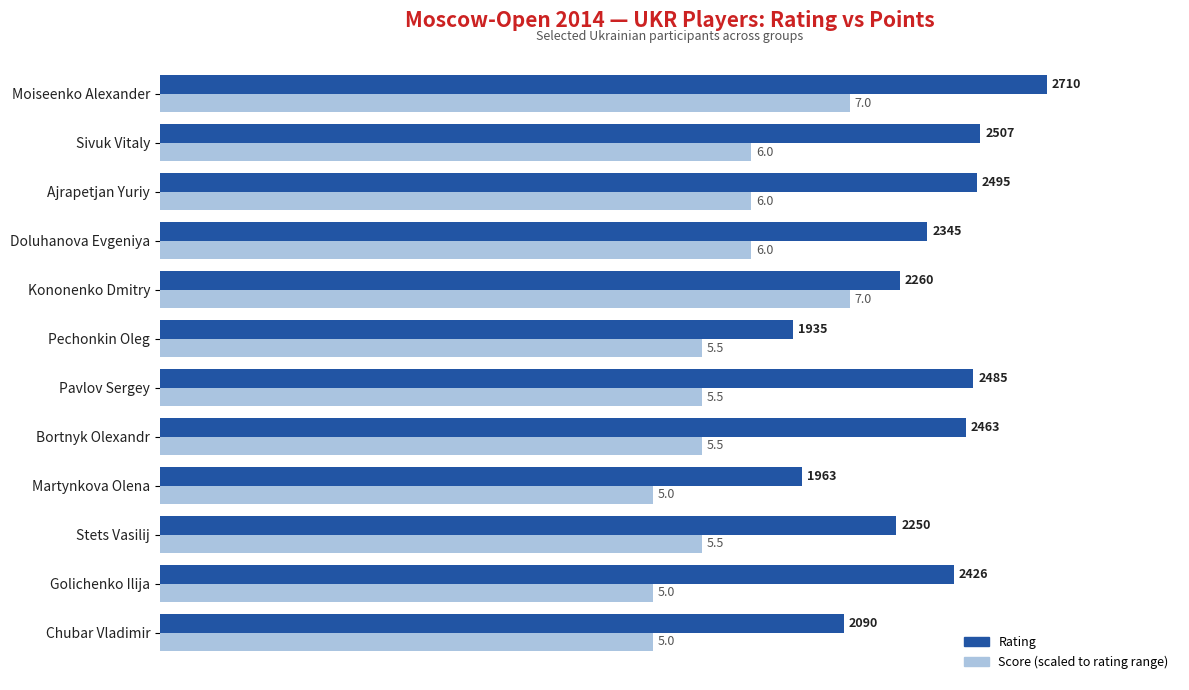

At which category is the sum across all series the highest?

Moiseenko Alexander